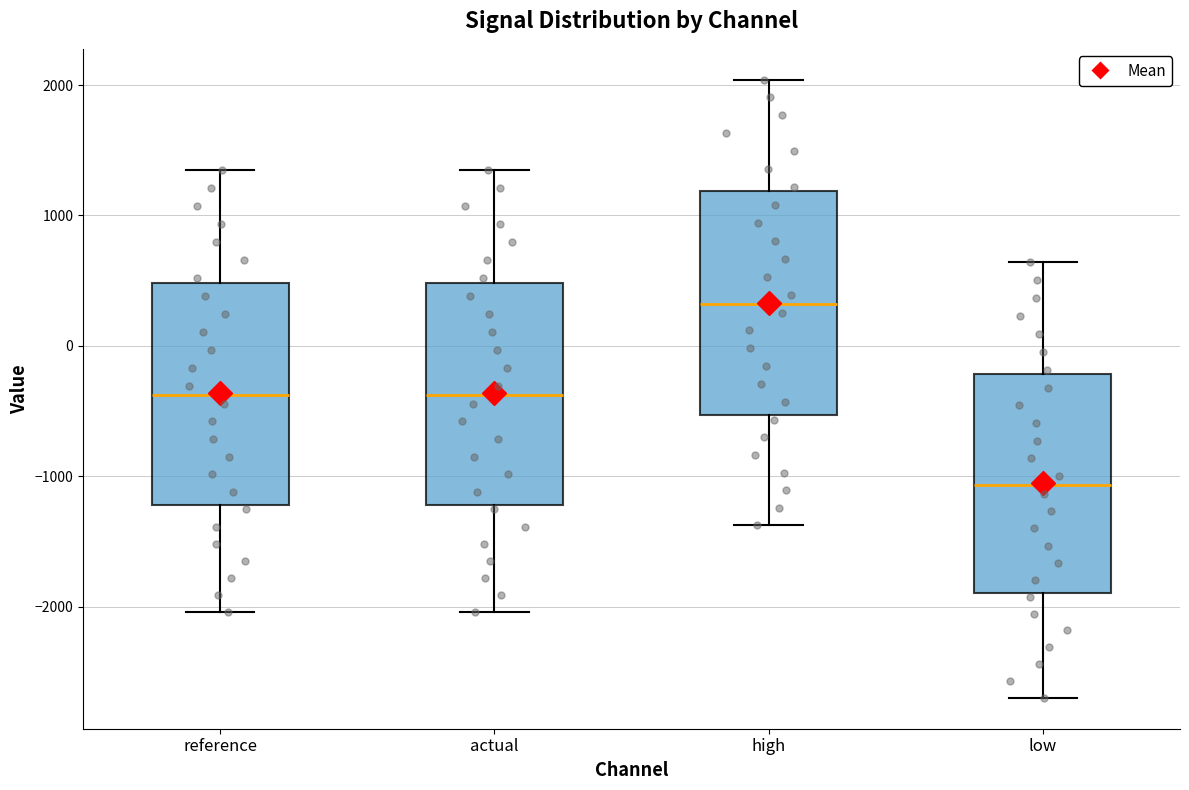

Reading left to right, read every box against the y-axis: the position of its median line, the range the box covers, and the ends of its whiskers. The values are not printed on the chart, so give them approximately, as read against the axis.

reference: median -400, box -1200 to 500, whiskers -2000 to 1300
actual: median -400, box -1200 to 500, whiskers -2000 to 1300
high: median 300, box -500 to 1200, whiskers -1400 to 2000
low: median -1100, box -1900 to -200, whiskers -2700 to 600